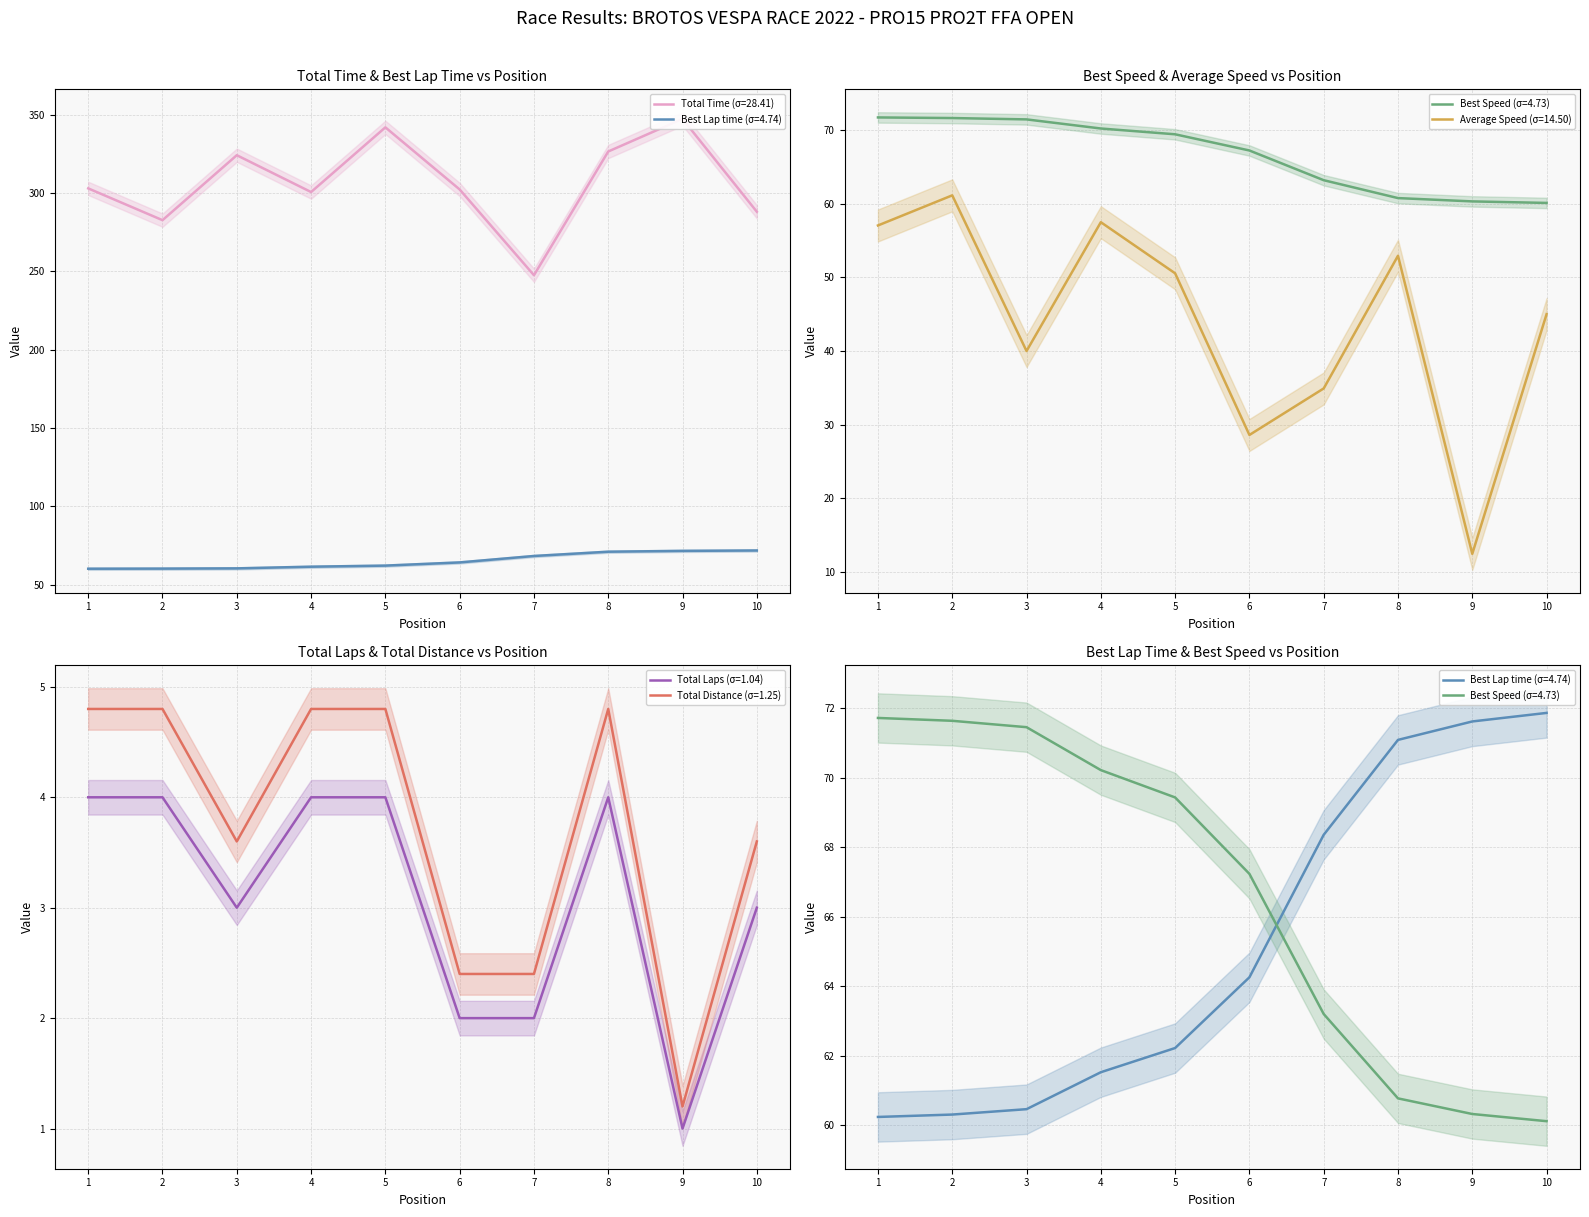

The value of Total Distance (σ=1.25) at 1 is 4.8. True or false?

True